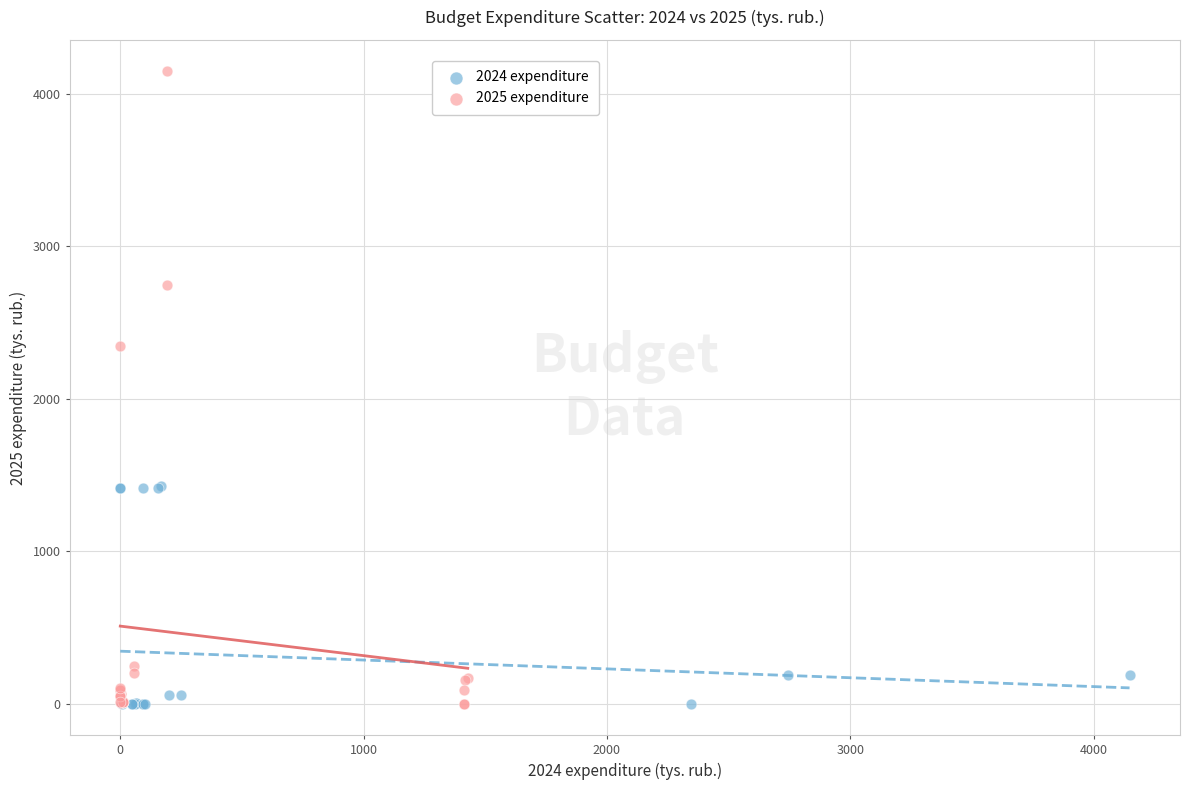

Which series contains the highest Y value?

2025 expenditure